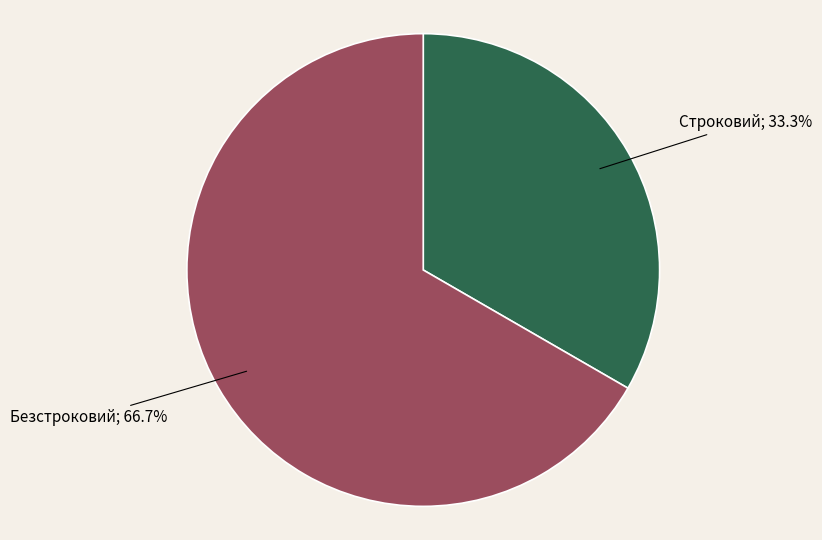

Is there a majority slice in this chart?

Yes